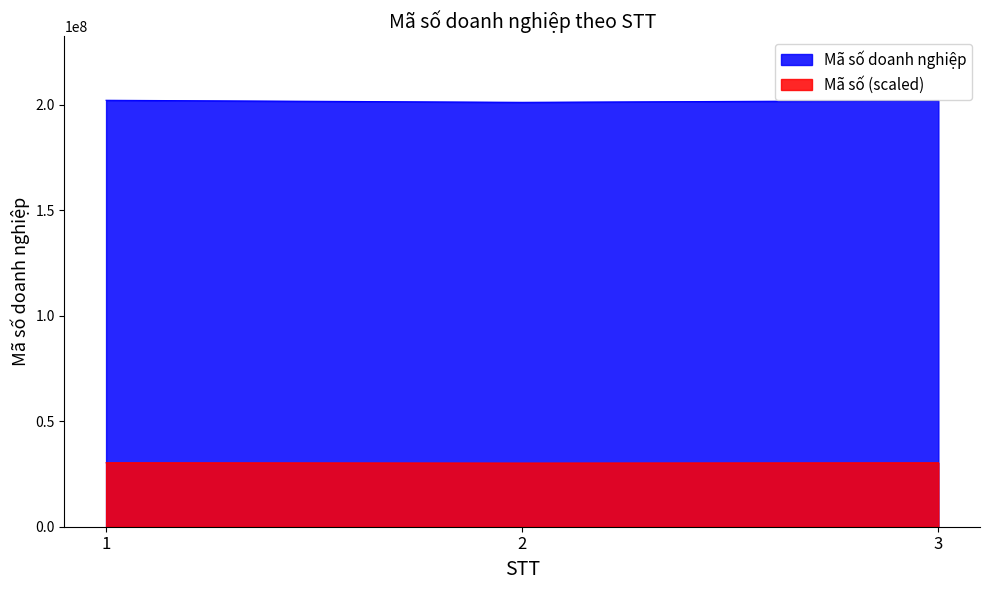

How many lines are shown in the chart?

2